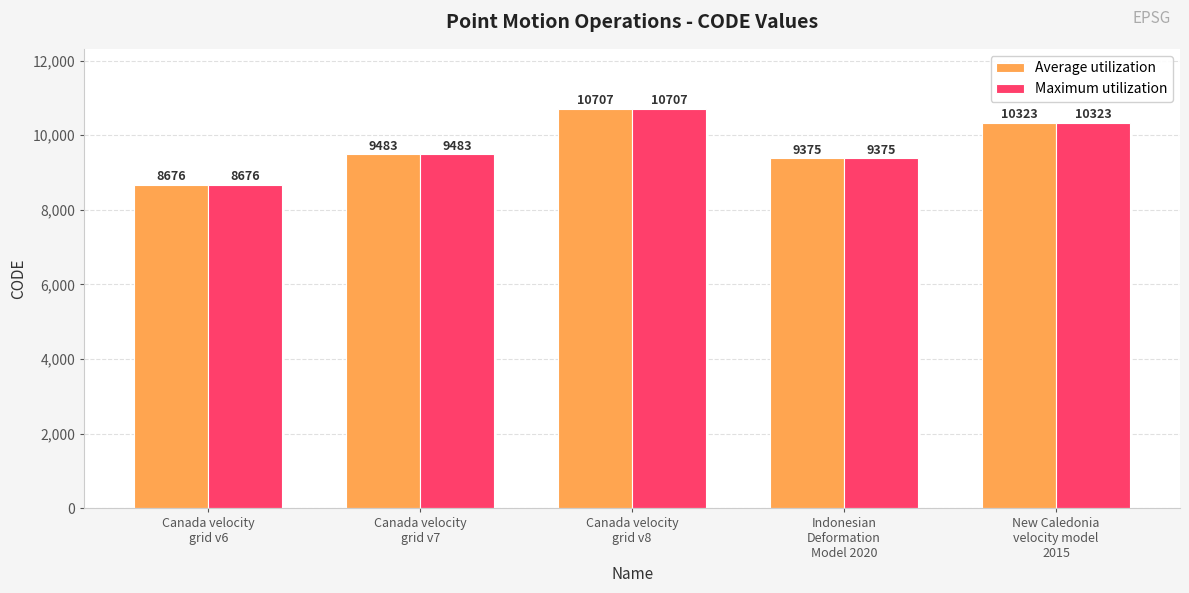

Reading right to left, what are all the values shown in this chart?

Average utilization: 10323	9375	10707	9483	8676
Maximum utilization: 10323	9375	10707	9483	8676